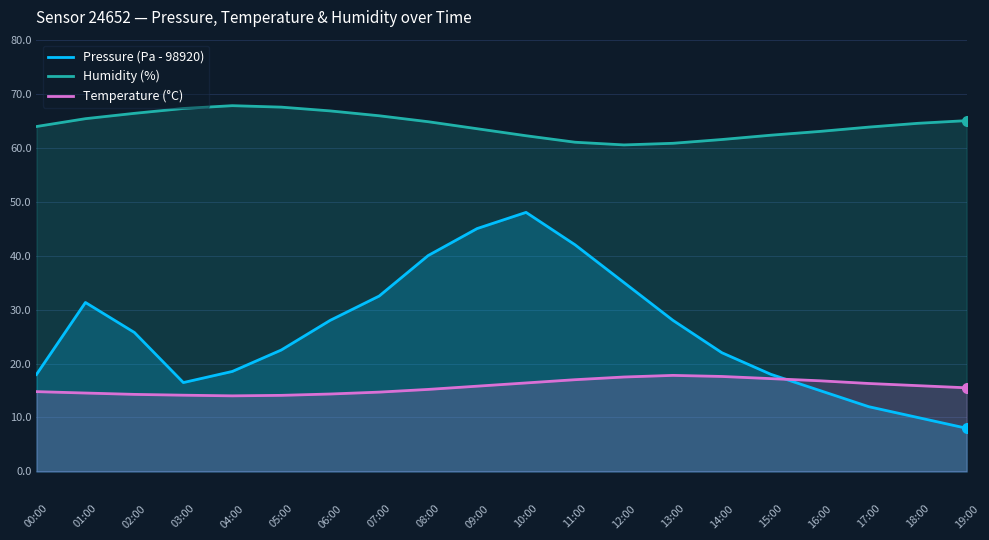

At which category is the sum across all series the highest?

10:00